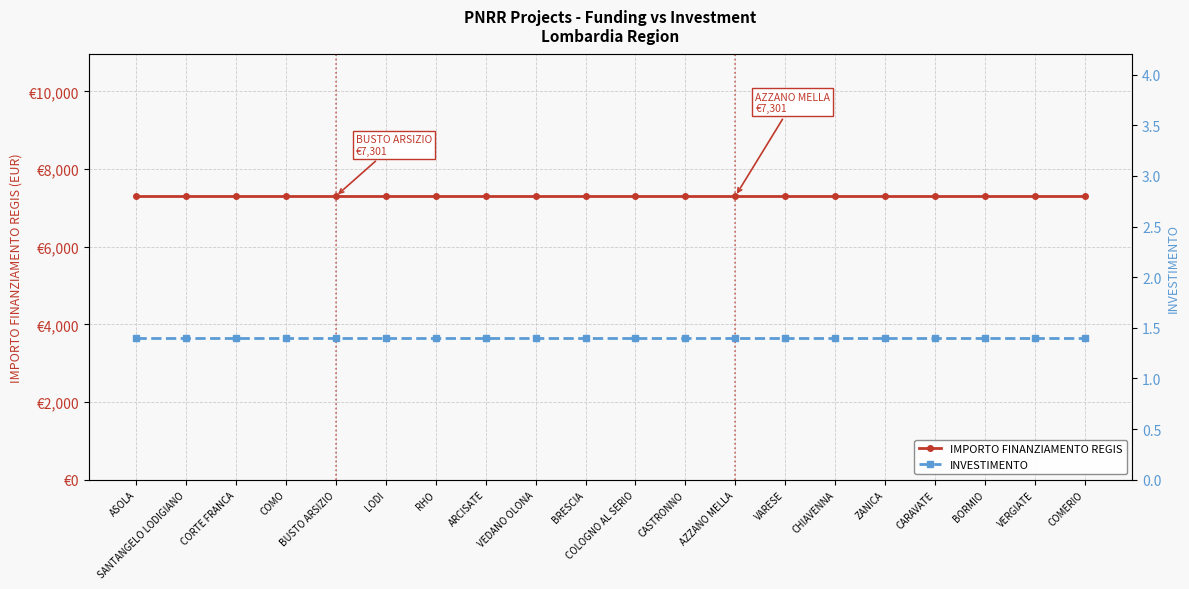

Is the value of INVESTIMENTO at SANTANGELO LODIGIANO greater than the value of IMPORTO FINANZIAMENTO REGIS at BUSTO ARSIZIO?

No